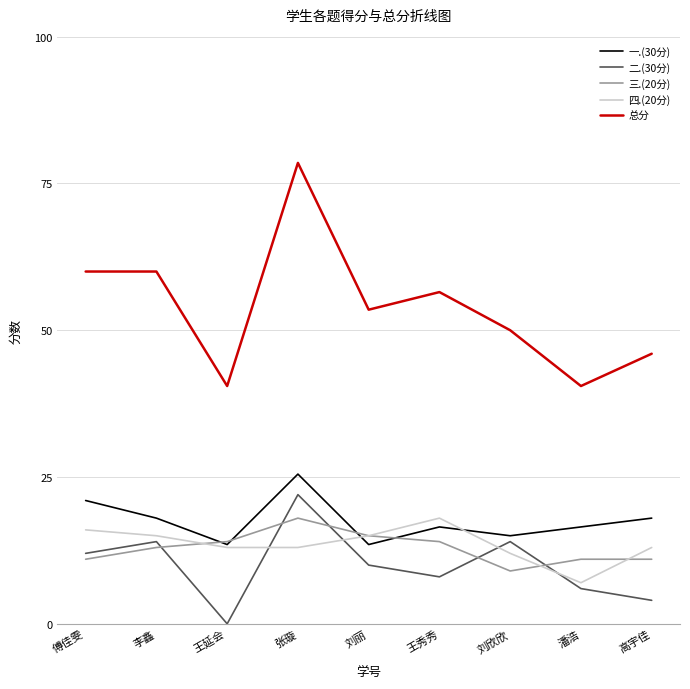

Which series has the largest total across all categories?

总分